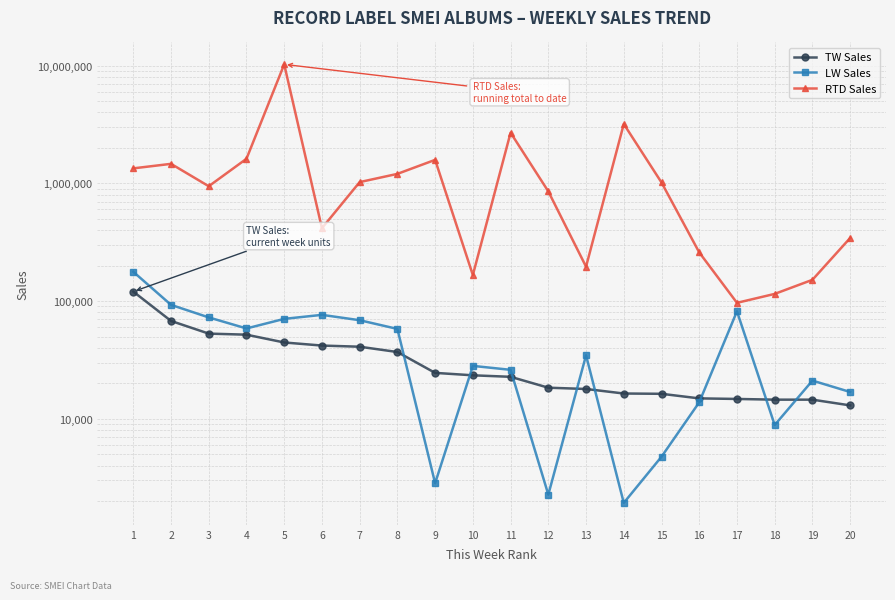

What is the greatest value displayed?

10237675